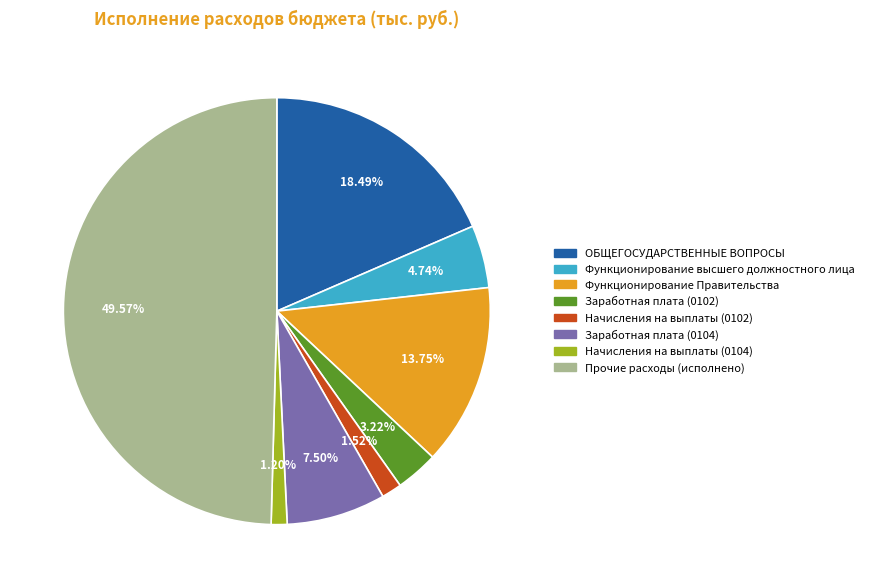

Is it true that Начисления на выплаты (0104) is 11% of the pie?

False